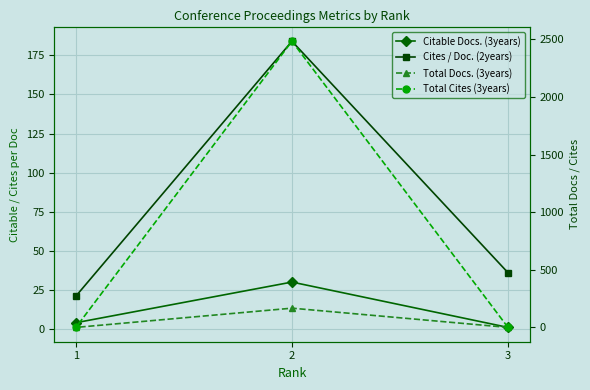

Which category has the lowest value across all series?

3